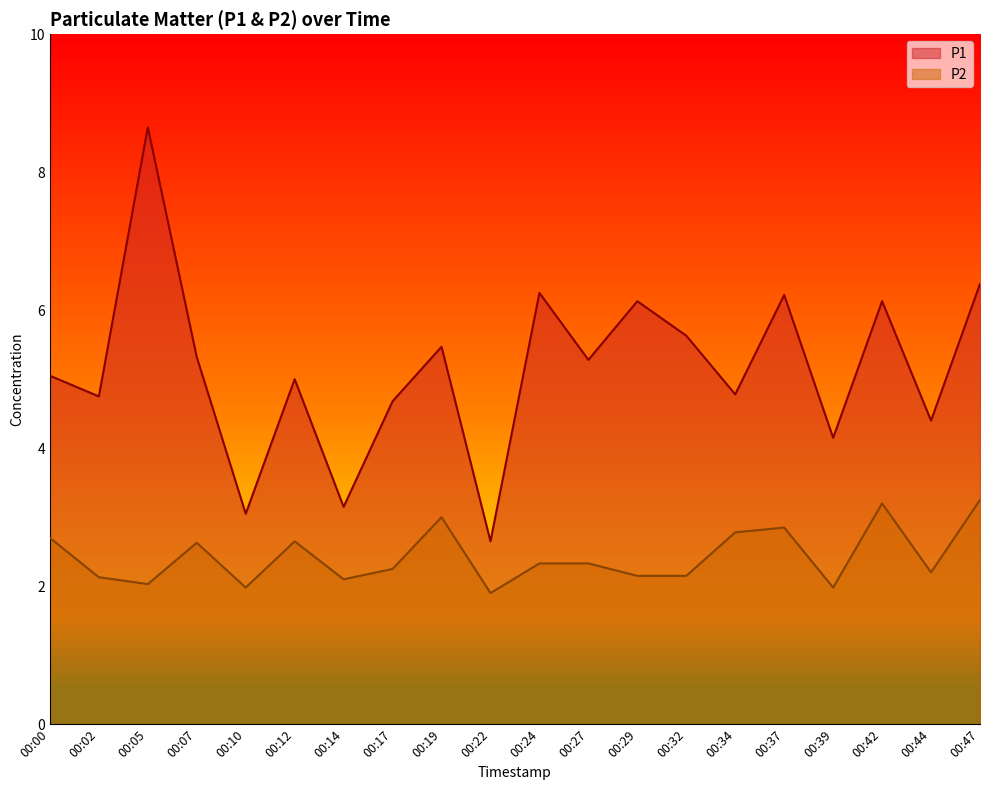

What is the sum of the P1 values at 00:05 and 00:07?

14.0